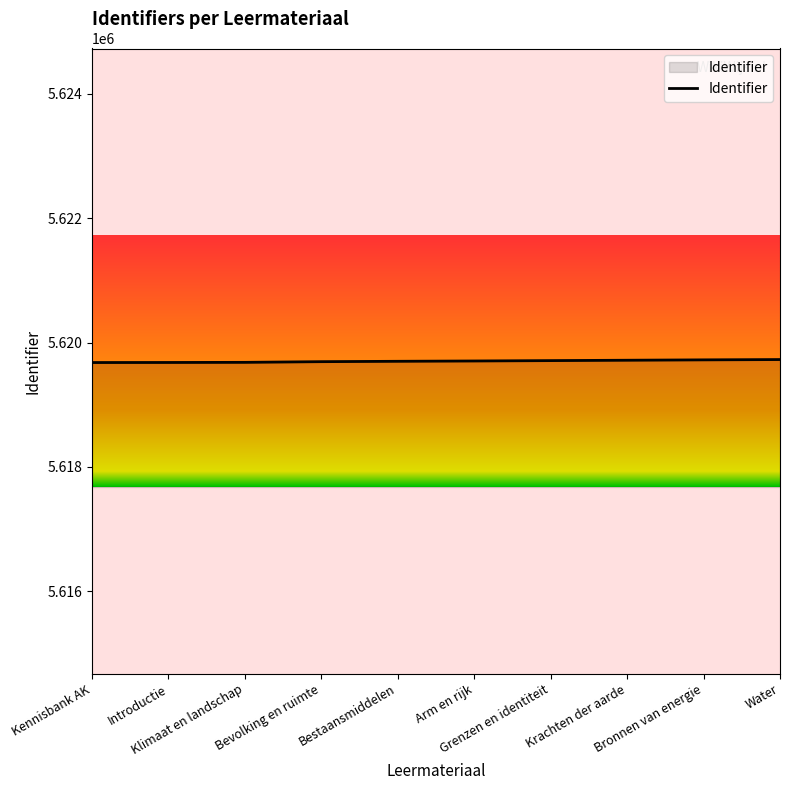

What is the smallest value displayed?

5619679